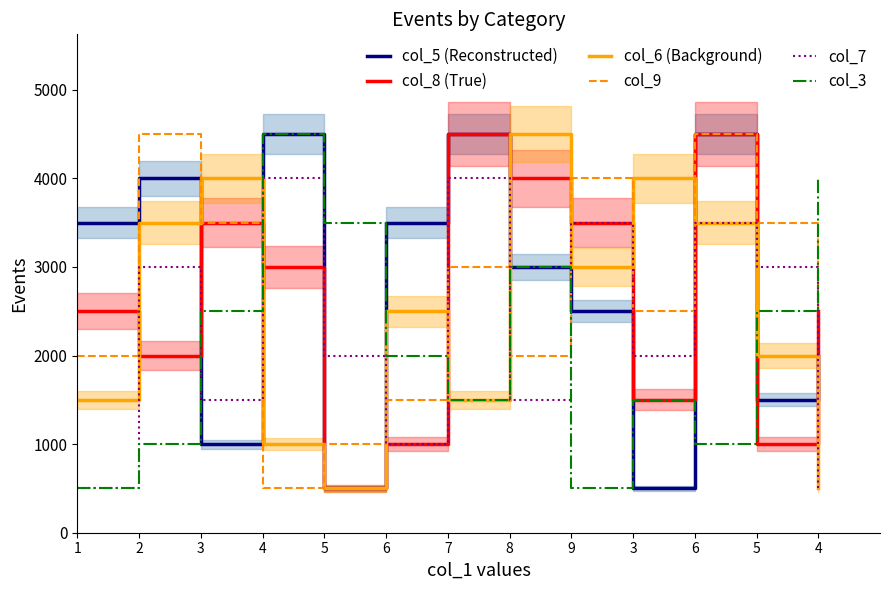

What is the label of the 2nd point from the left?

2